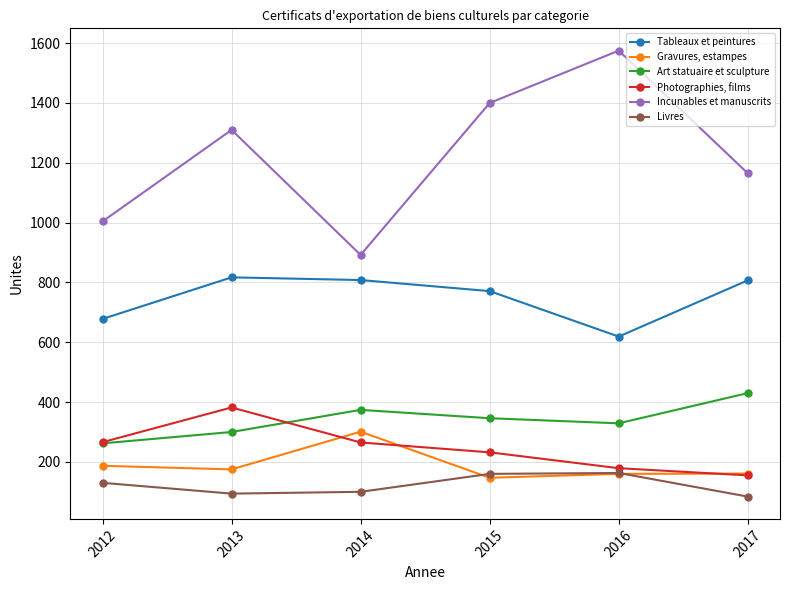

Count the Incunables et manuscrits values in the range 1004 to 1400.

4